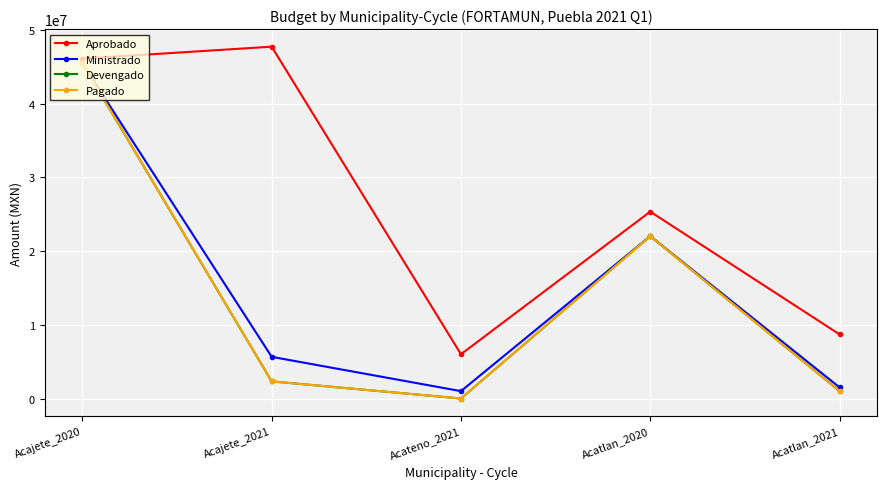

At which category does Aprobado reach its first local peak?

Acajete_2021